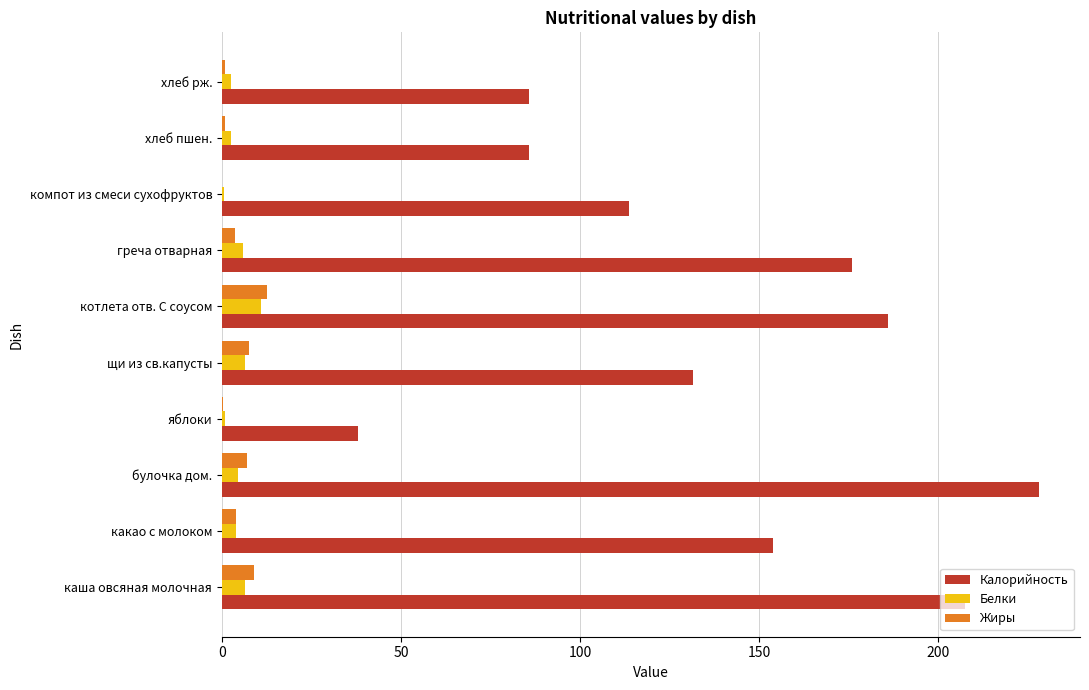

How many values in the Калорийность series exceed 153?

5